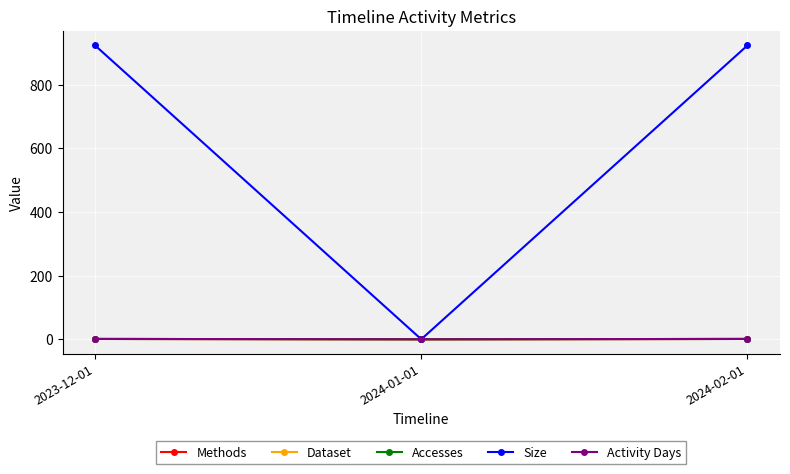

What is the average value of the Accesses series?

1